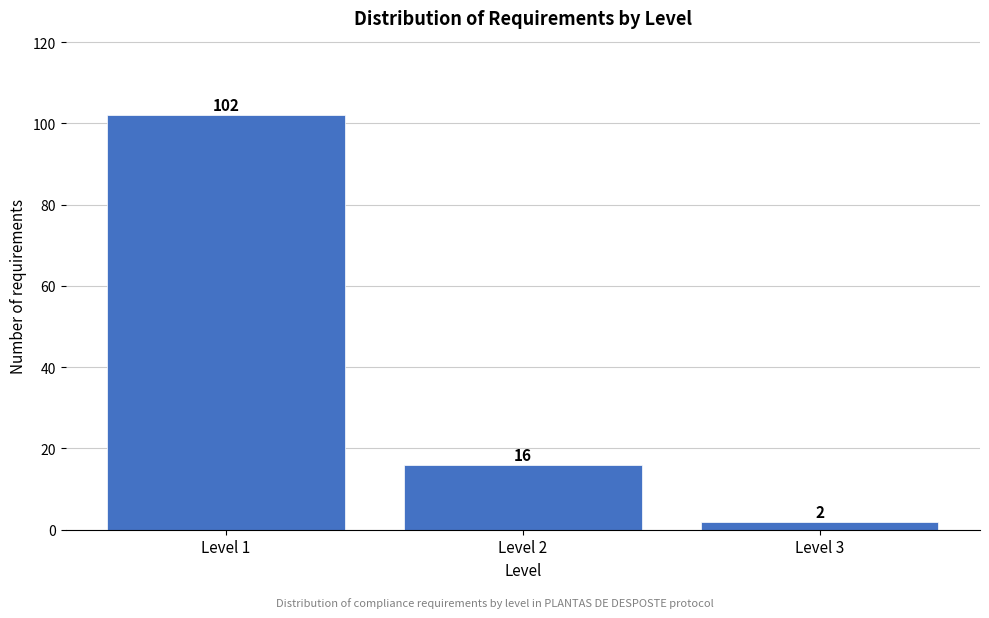

Reading left to right, transcribe all the data shown in this chart.

102	16	2